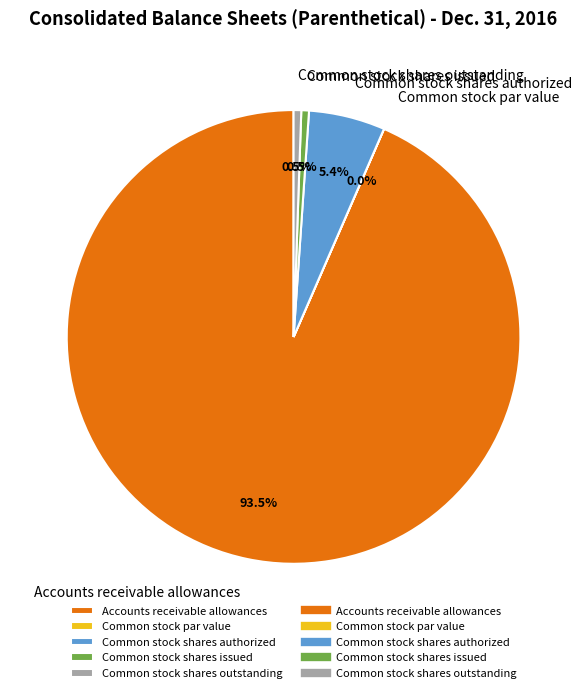

Is there a majority slice in this chart?

Yes